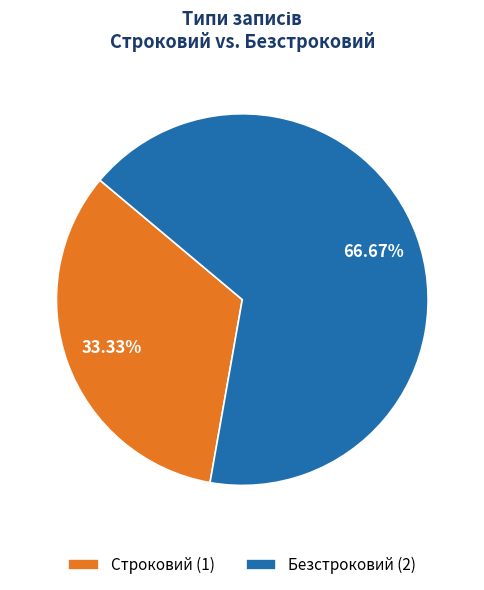

What percentage is the Строковий slice, to the nearest percent?

33%